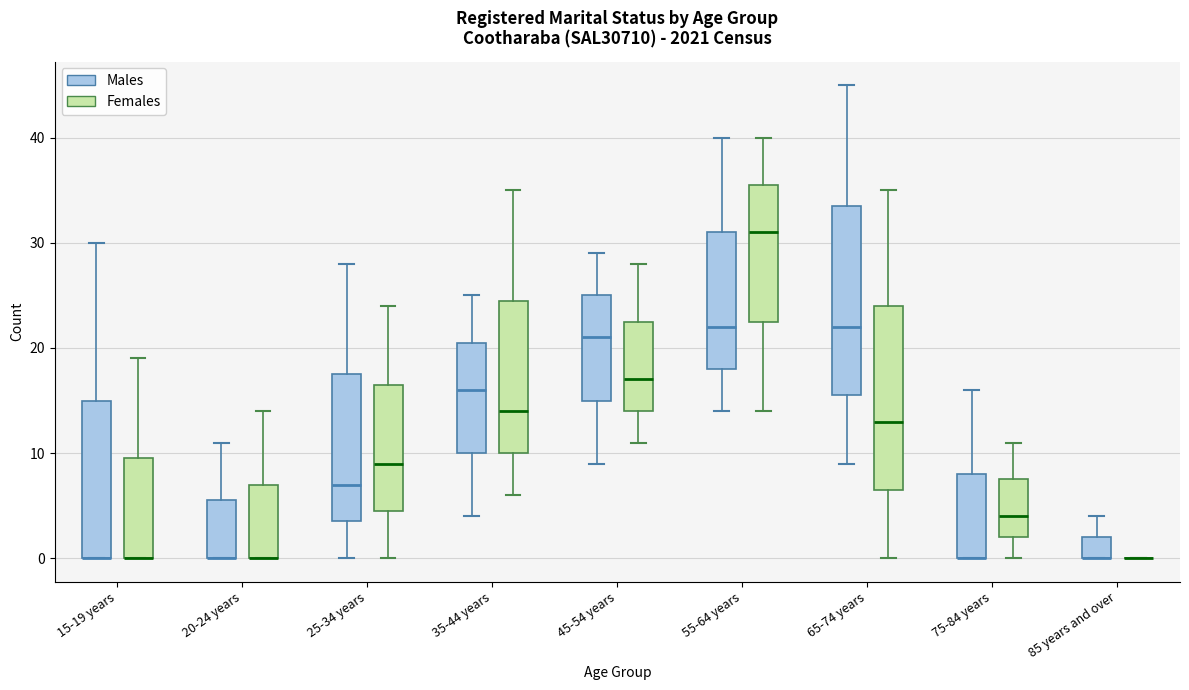

Where does the upper whisker of the box for 15-19 years (Males) end on the y-axis? The values are not printed on the chart, so give them approximately, as read against the axis.

30